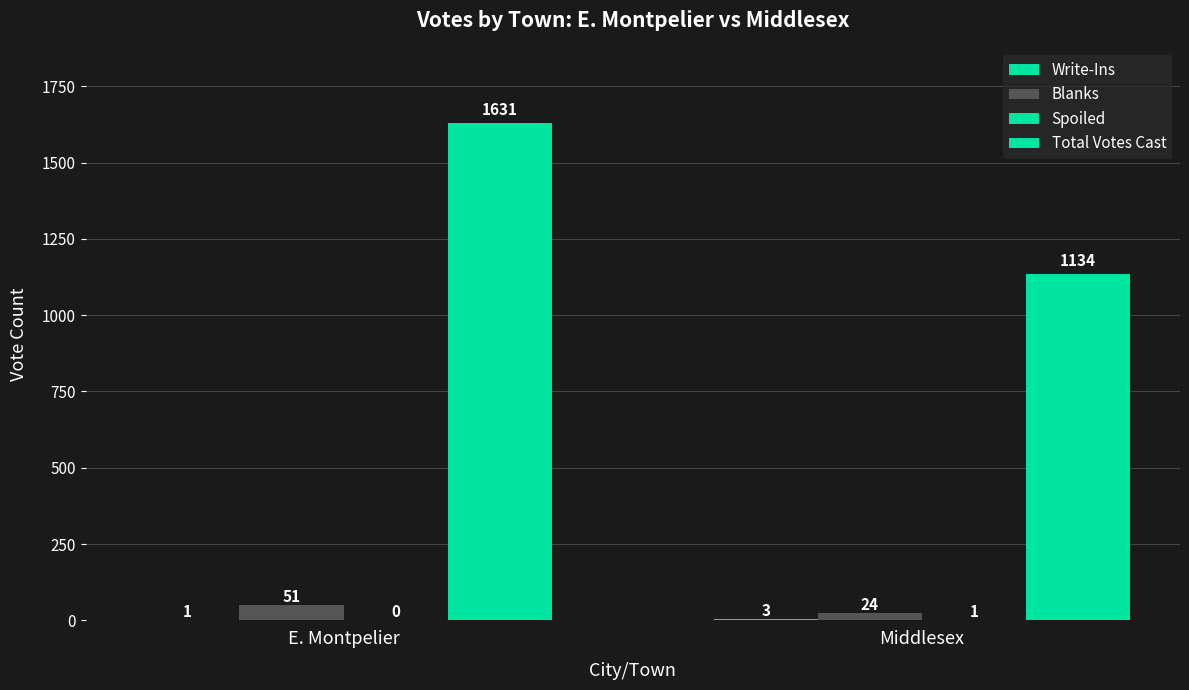

How many distinct data groups are displayed?

4